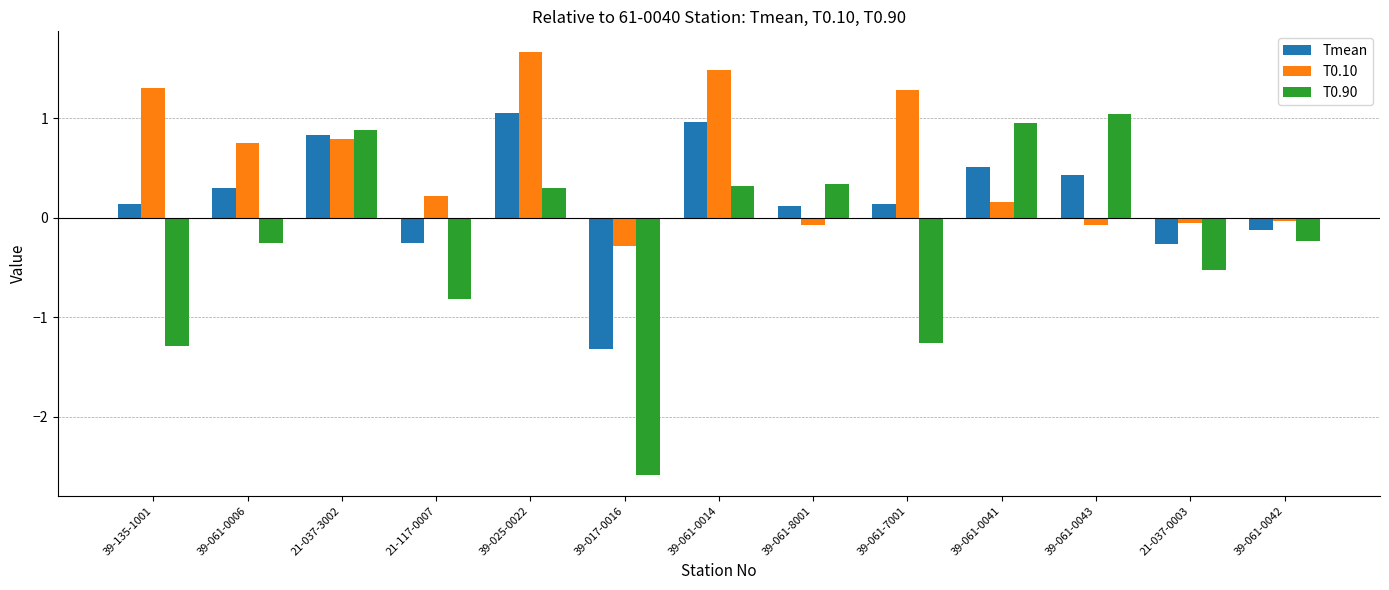

What are all the series names shown in the legend?

Tmean, T0.10, T0.90